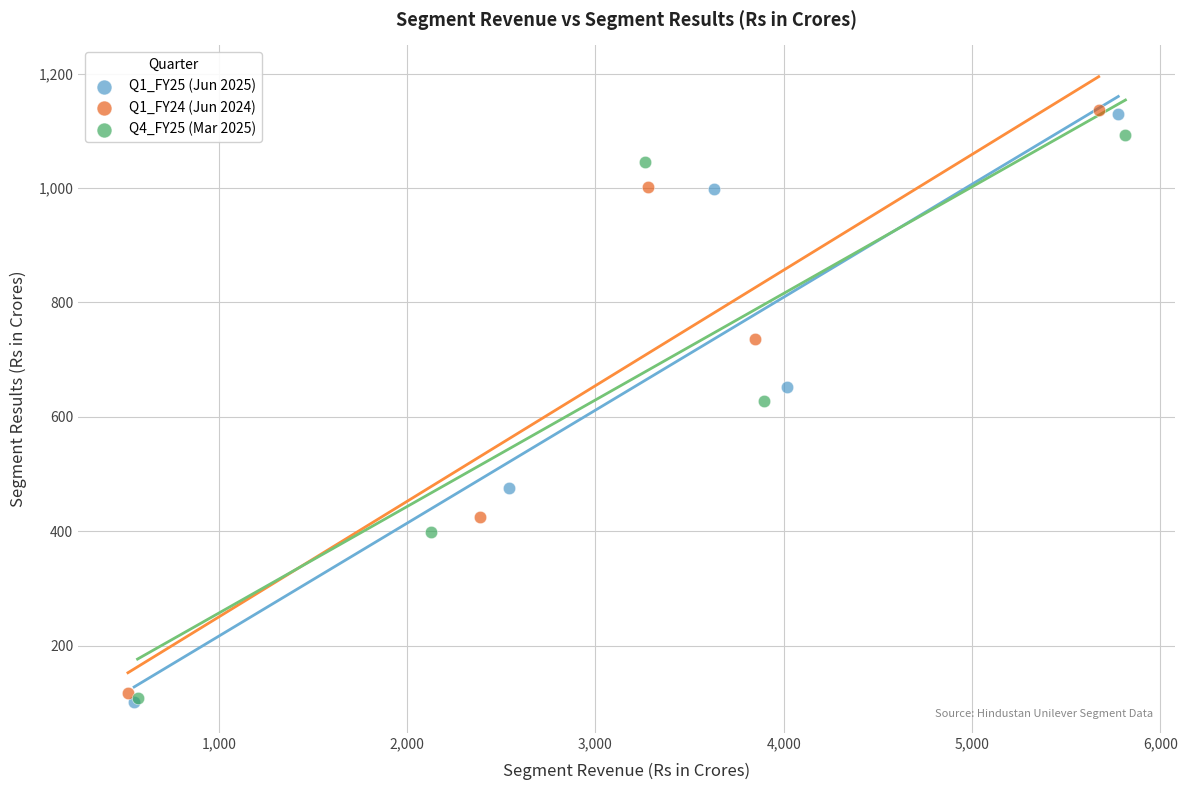

Which series has the largest Y range (max minus min)?

Q1_FY25 (Jun 2025)